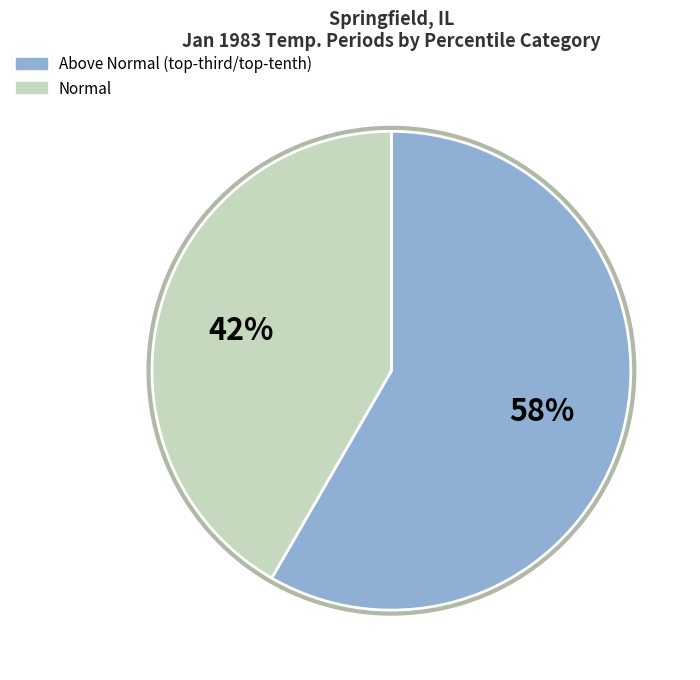

Is there any slice that represents more than half of the pie?

Yes